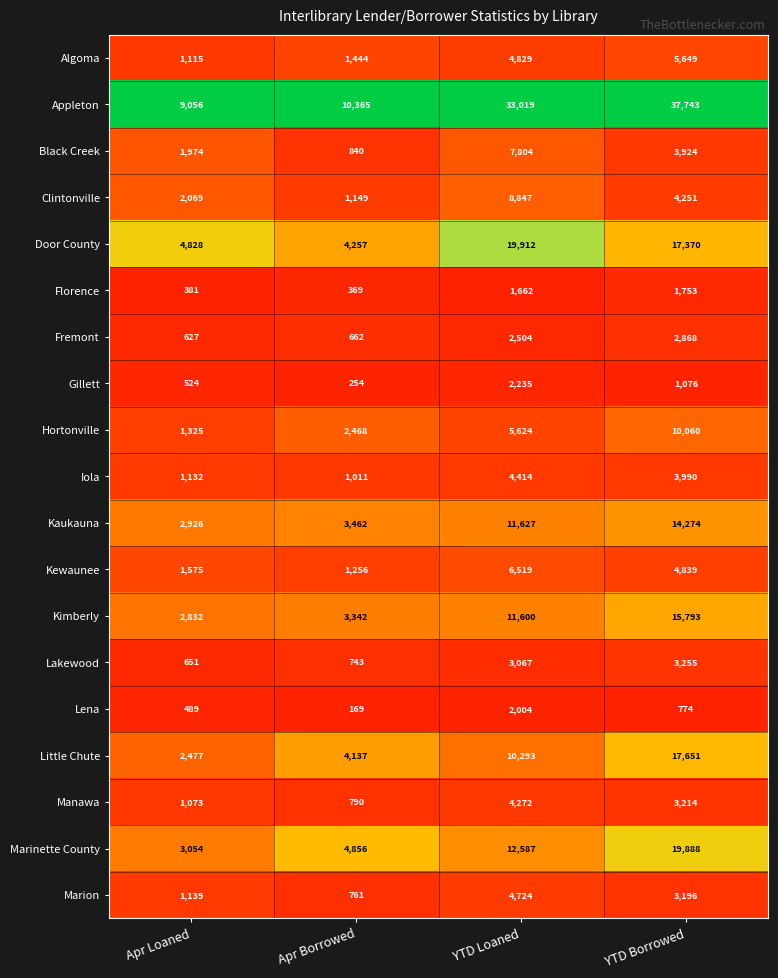

Which series changed the most between Apr Borrowed and YTD Borrowed?

Appleton